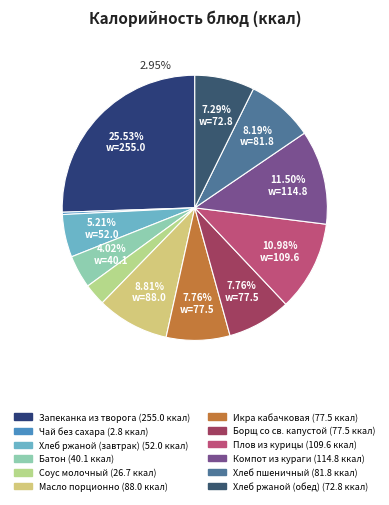

What is the largest slice in the pie chart?

Запеканка из творога